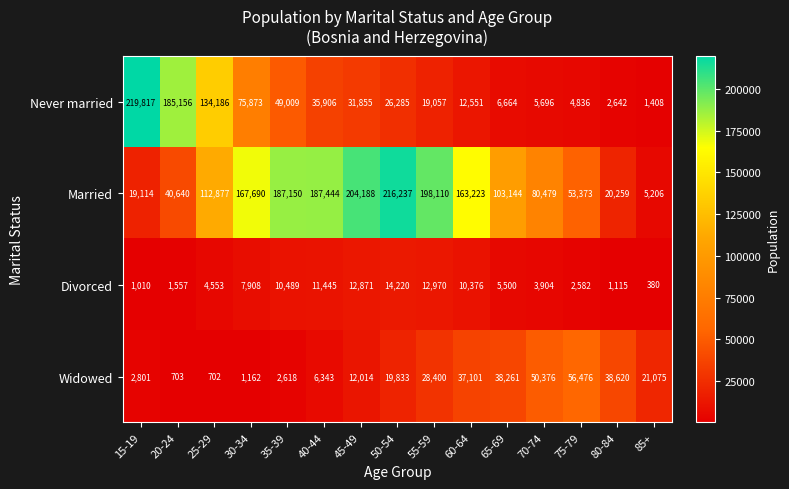

Read the Divorced value at 65-69.

5500